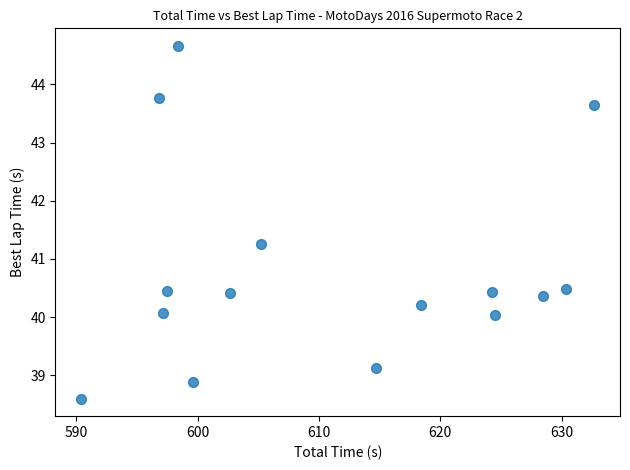

What is the range of Y values (max minus min)?

6.1